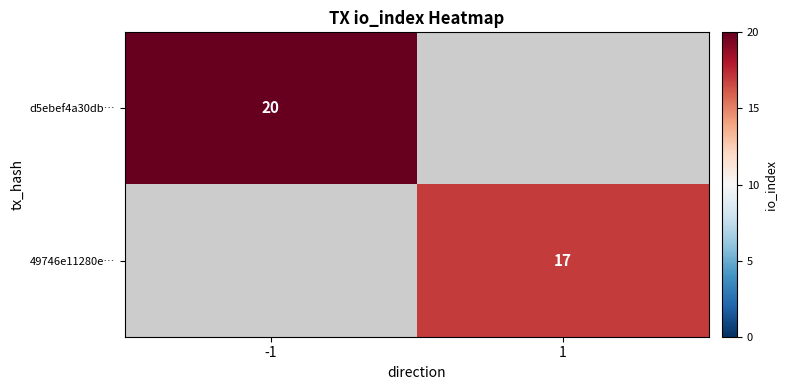

The value of 49746e11280e… at 1 is 6.3. True or false?

False